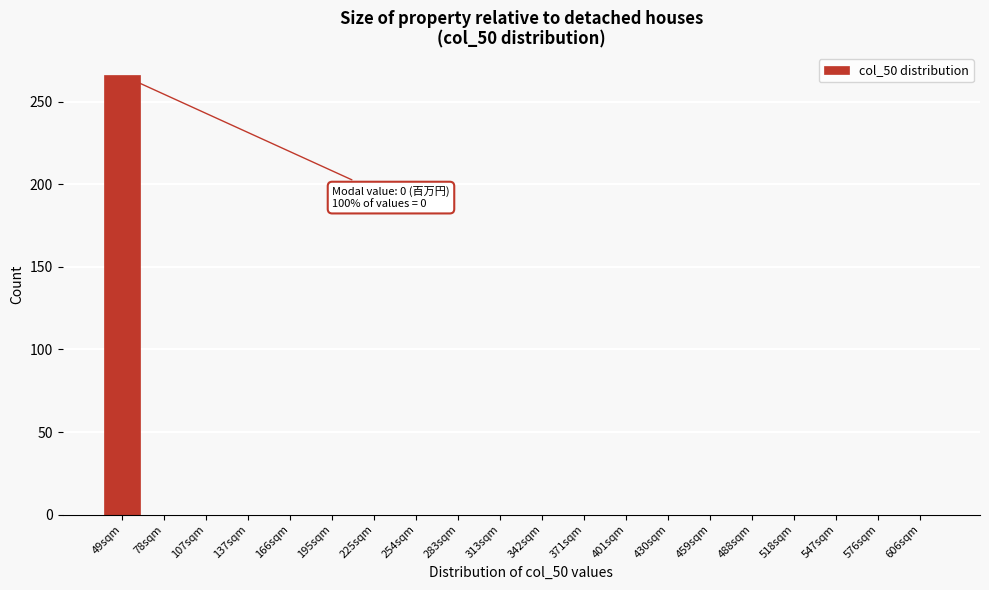

Reading left to right, what are all the values shown in this chart?

49sqm=266	78sqm=0	107sqm=0	137sqm=0	166sqm=0	195sqm=0	225sqm=0	254sqm=0	283sqm=0	313sqm=0	342sqm=0	371sqm=0	401sqm=0	430sqm=0	459sqm=0	488sqm=0	518sqm=0	547sqm=0	576sqm=0	606sqm=0